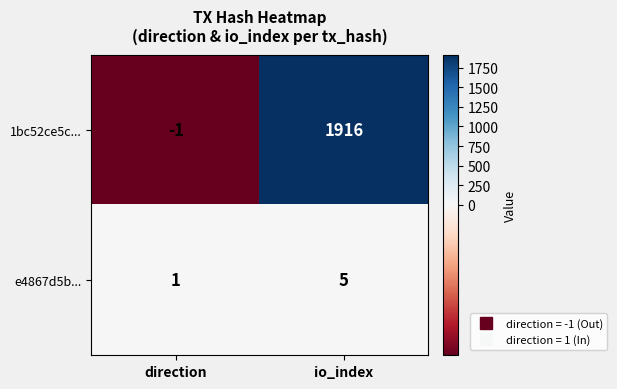

Read the 1bc52ce5c... value at io_index.

1916